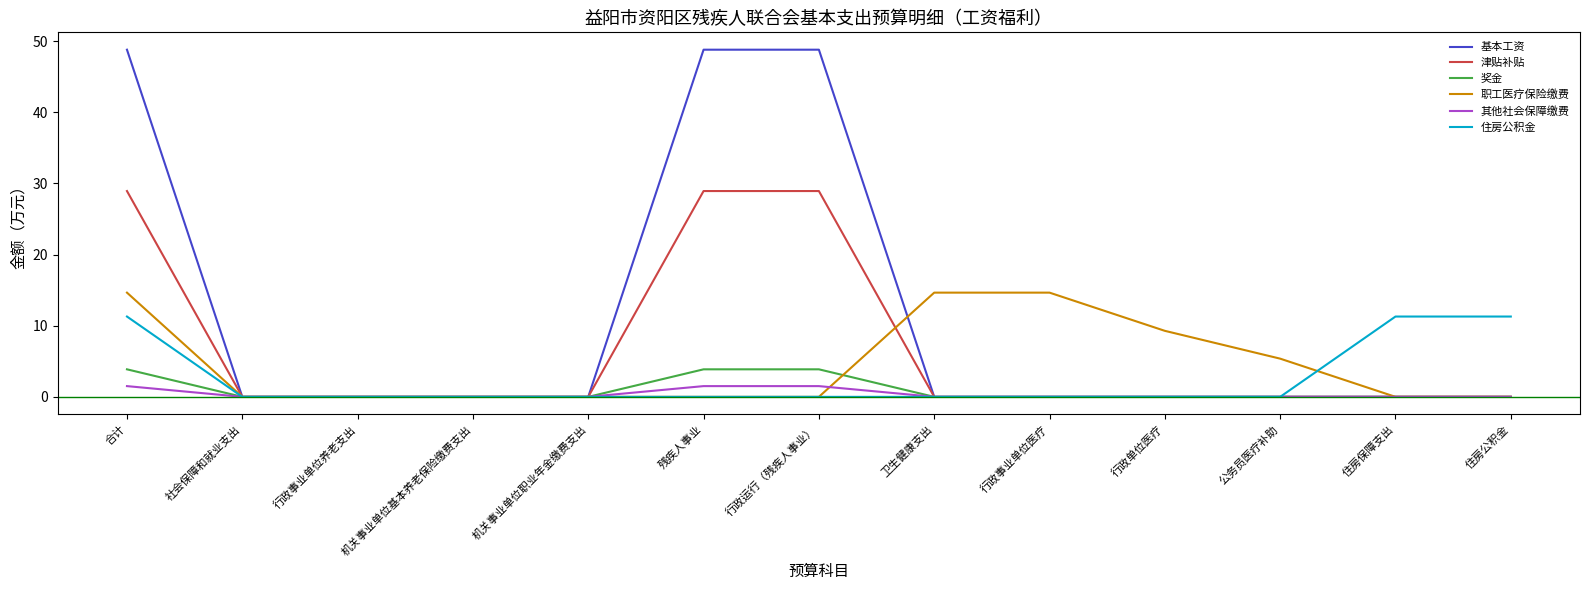

Rank the series by their maximum value, from lowest to highest.

其他社会保障缴费, 奖金, 住房公积金, 职工医疗保险缴费, 津贴补贴, 基本工资